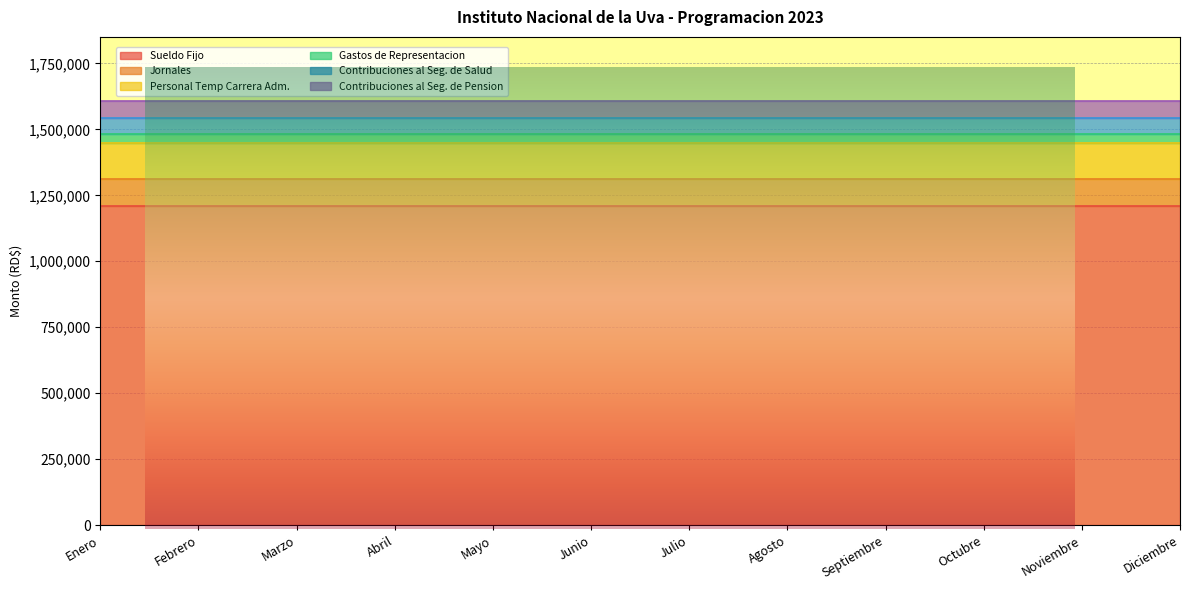

At which label is Gastos de Representacion closest to 32250?

Enero